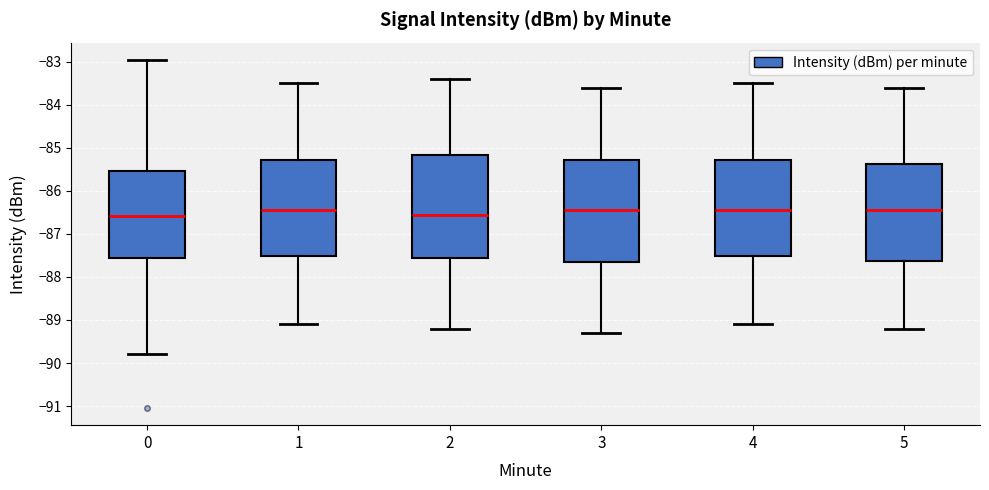

Reading left to right, transcribe this box plot: for each box, give where its median line is, the range the box spans, and where its two whiskers end, as read against the y-axis. The values are not printed on the chart, so give them approximately, as read against the axis.

0: median -86.6, box -87.6 to -85.5, whiskers -89.8 to -83.0
1: median -86.4, box -87.5 to -85.3, whiskers -89.1 to -83.5
2: median -86.5, box -87.5 to -85.2, whiskers -89.2 to -83.4
3: median -86.4, box -87.6 to -85.3, whiskers -89.3 to -83.6
4: median -86.4, box -87.5 to -85.3, whiskers -89.1 to -83.5
5: median -86.4, box -87.6 to -85.4, whiskers -89.2 to -83.6